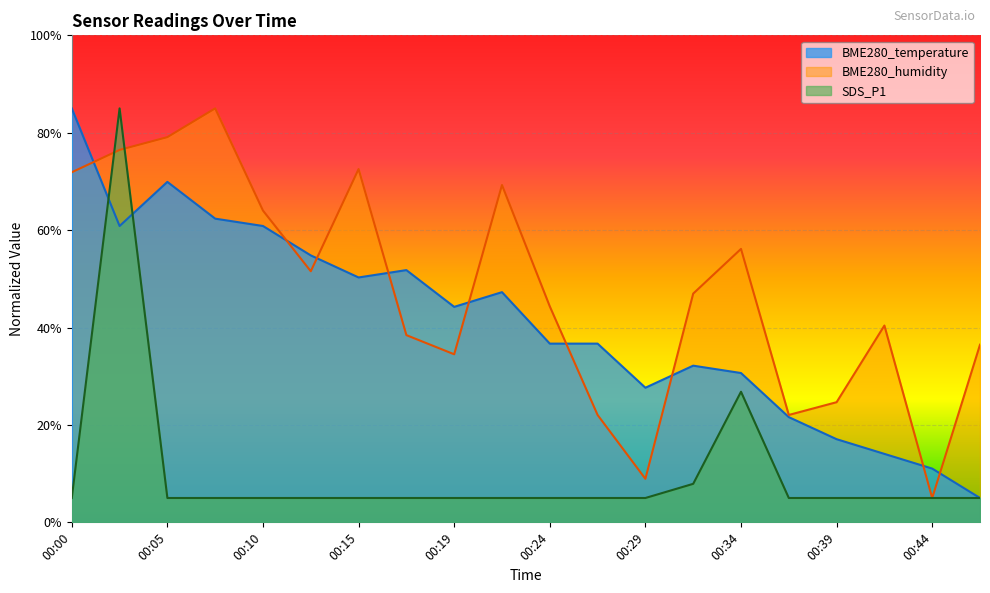

At which category does the chart reach its minimum across all series?

00:46